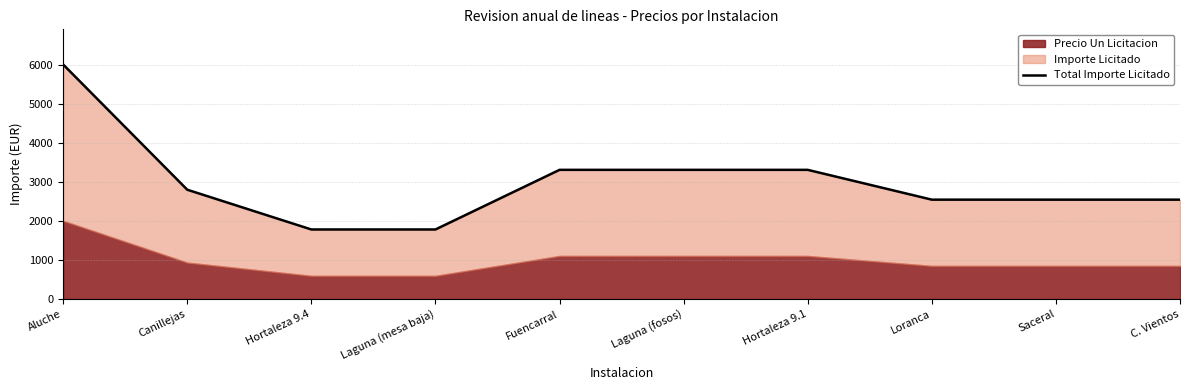

Reading left to right, extract all data points from this chart.

Aluche=6020.4	Canillejas=2806.1	Hortaleza 9.4=1785.7	Laguna (mesa baja)=1785.7	Fuencarral=3316.3	Laguna (fosos)=3316.3	Hortaleza 9.1=3316.3	Loranca=2551.0	Saceral=2551.0	C. Vientos=2551.0